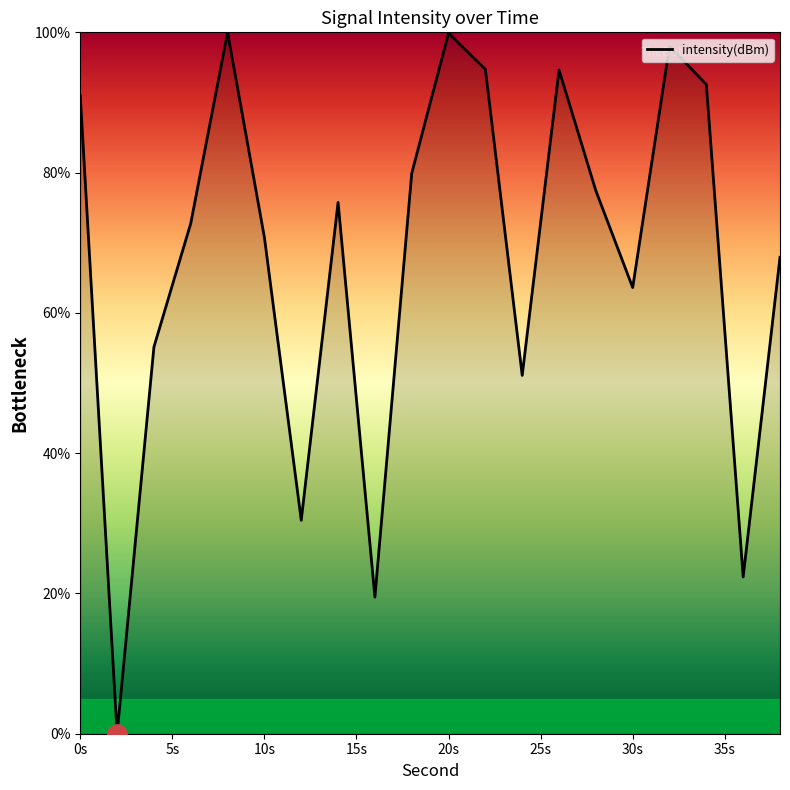

What is the difference between the maximum and minimum values?

100.0